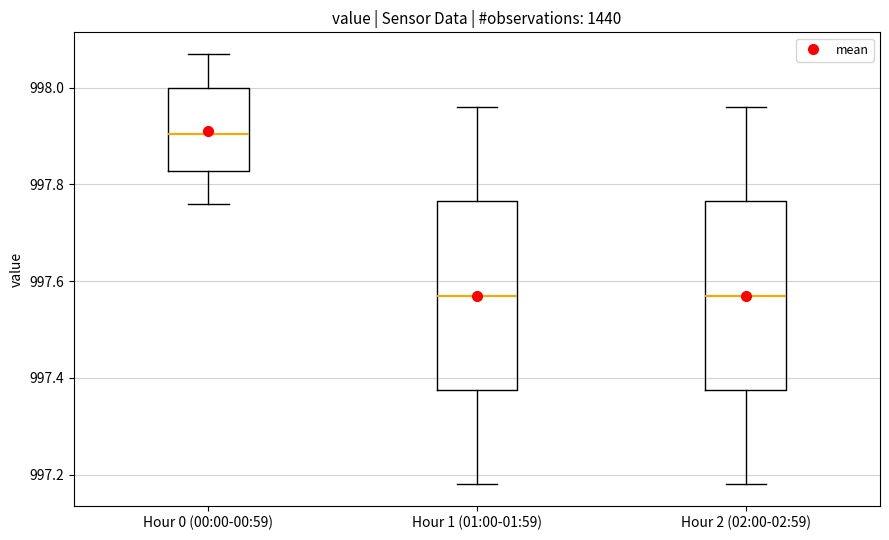

Reading left to right, transcribe this box plot: for each box, give where its median line is, the range the box spans, and where its two whiskers end, as read against the y-axis. The values are not printed on the chart, so give them approximately, as read against the axis.

Hour 0 (00:00-00:59): median 997.90, box 997.82 to 998.00, whiskers 997.76 to 998.08
Hour 1 (01:00-01:59): median 997.58, box 997.38 to 997.76, whiskers 997.18 to 997.96
Hour 2 (02:00-02:59): median 997.58, box 997.38 to 997.76, whiskers 997.18 to 997.96